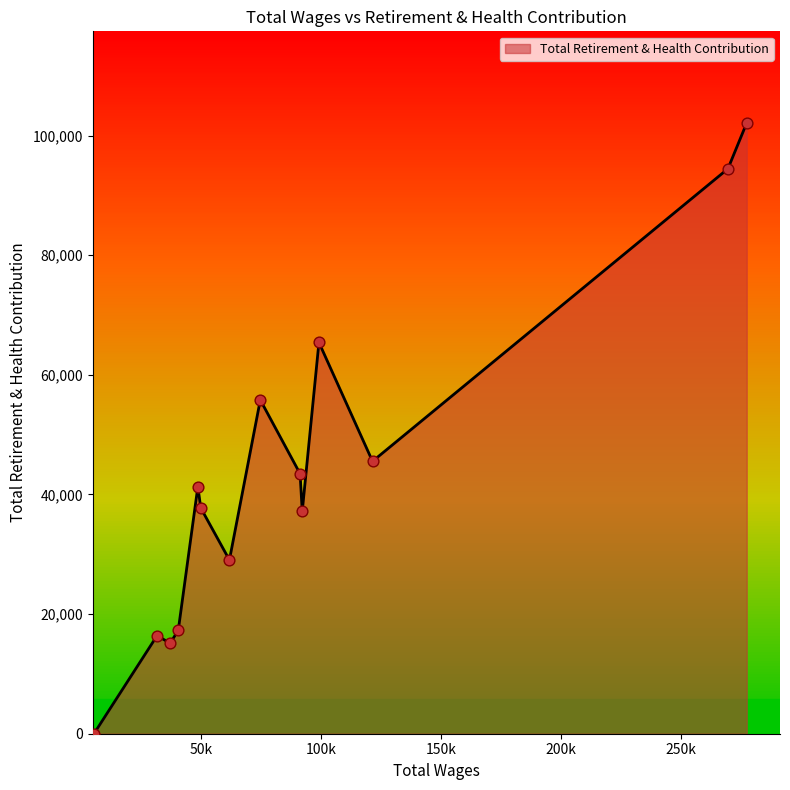

What is the greatest value displayed?

102101